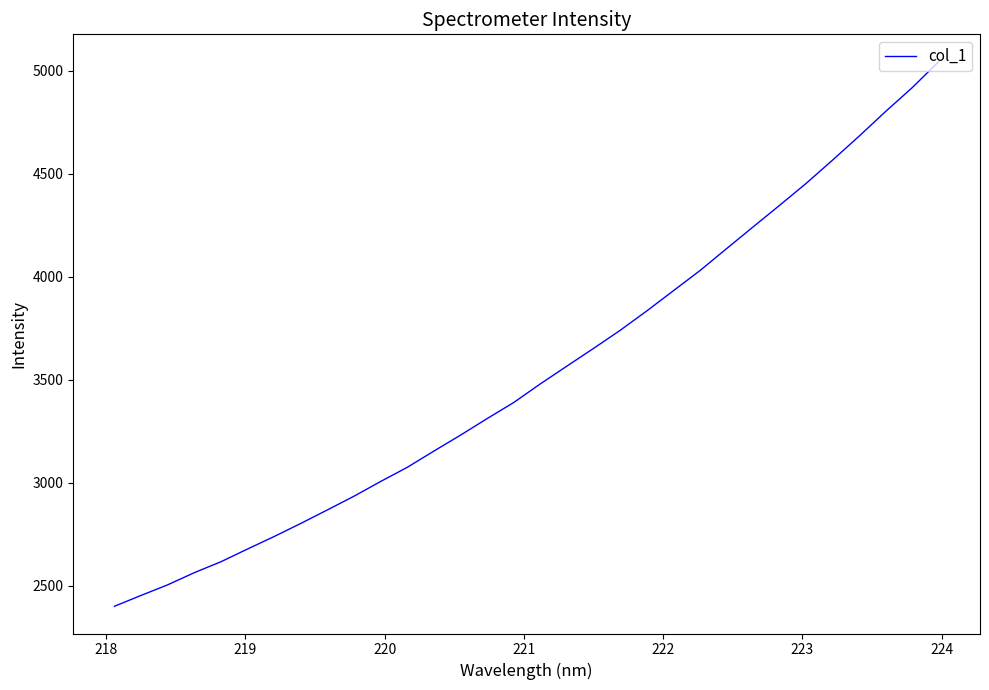

Reading left to right, extract all data points from this chart.

2399.2	2452.0	2503.4	2562.4	2615.4	2677.3	2737.9	2801.4	2867.1	2933.7	3005.0	3073.7	3152.5	3229.8	3310.1	3388.2	3478.5	3564.8	3650.6	3738.2	3832.2	3930.2	4028.1	4134.3	4240.0	4345.1	4451.7	4565.3	4681.6	4801.7	4917.3	5043.7